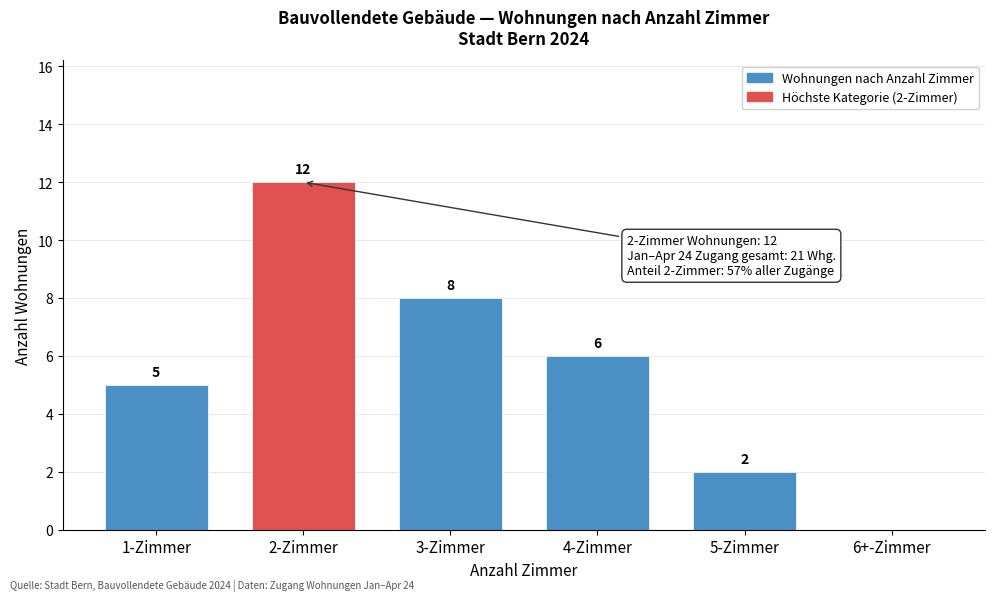

Reading right to left, what are all the values shown in this chart?

6+-Zimmer=0	5-Zimmer=2	4-Zimmer=6	3-Zimmer=8	2-Zimmer=12	1-Zimmer=5